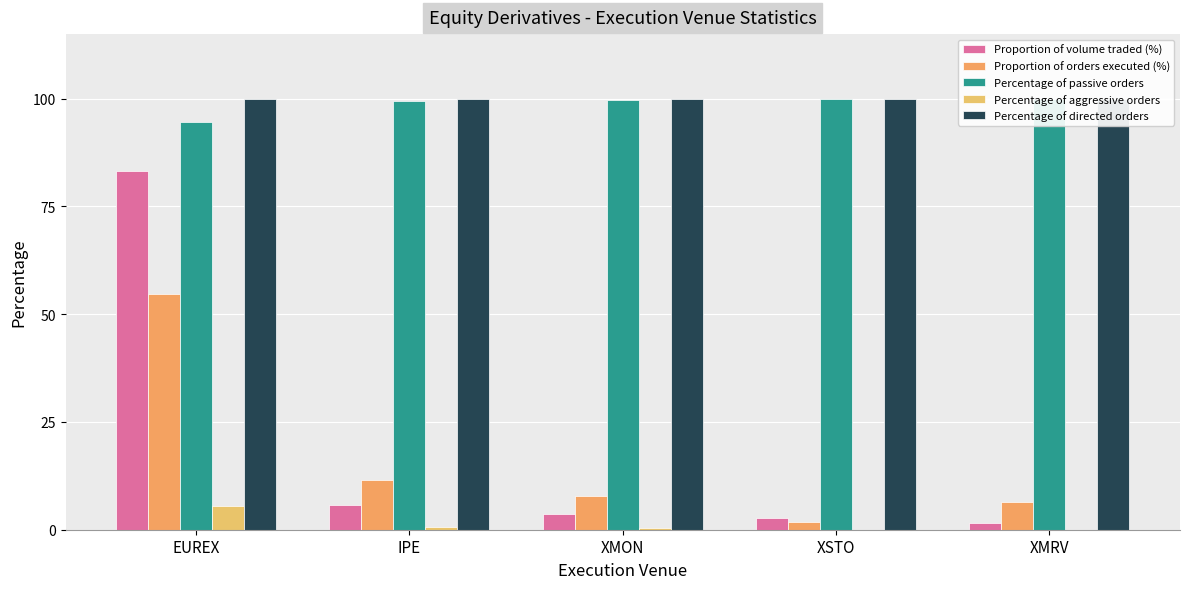

What is the difference between the maximum and second lowest values in the Percentage of passive orders series?

0.6